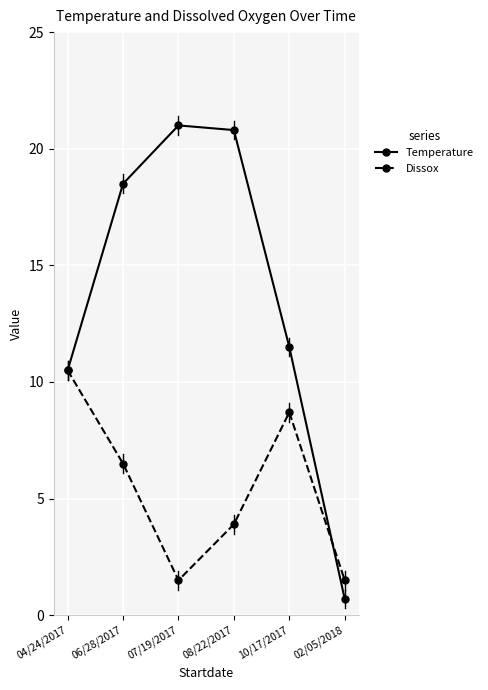

True or false: Temperature has a value of 11.5 at 10/17/2017.

True